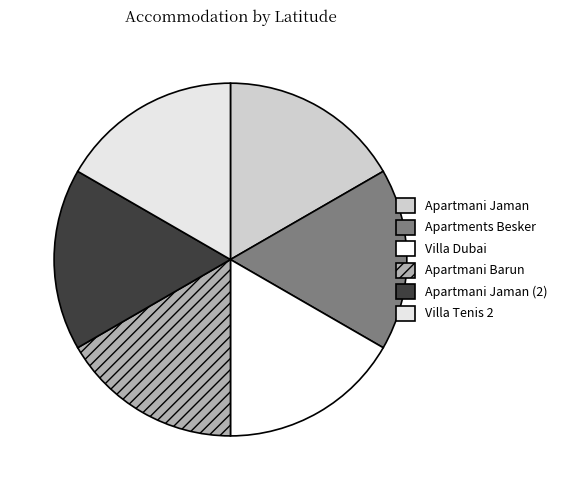

What portion of the pie excludes Apartments Besker?

83.3%